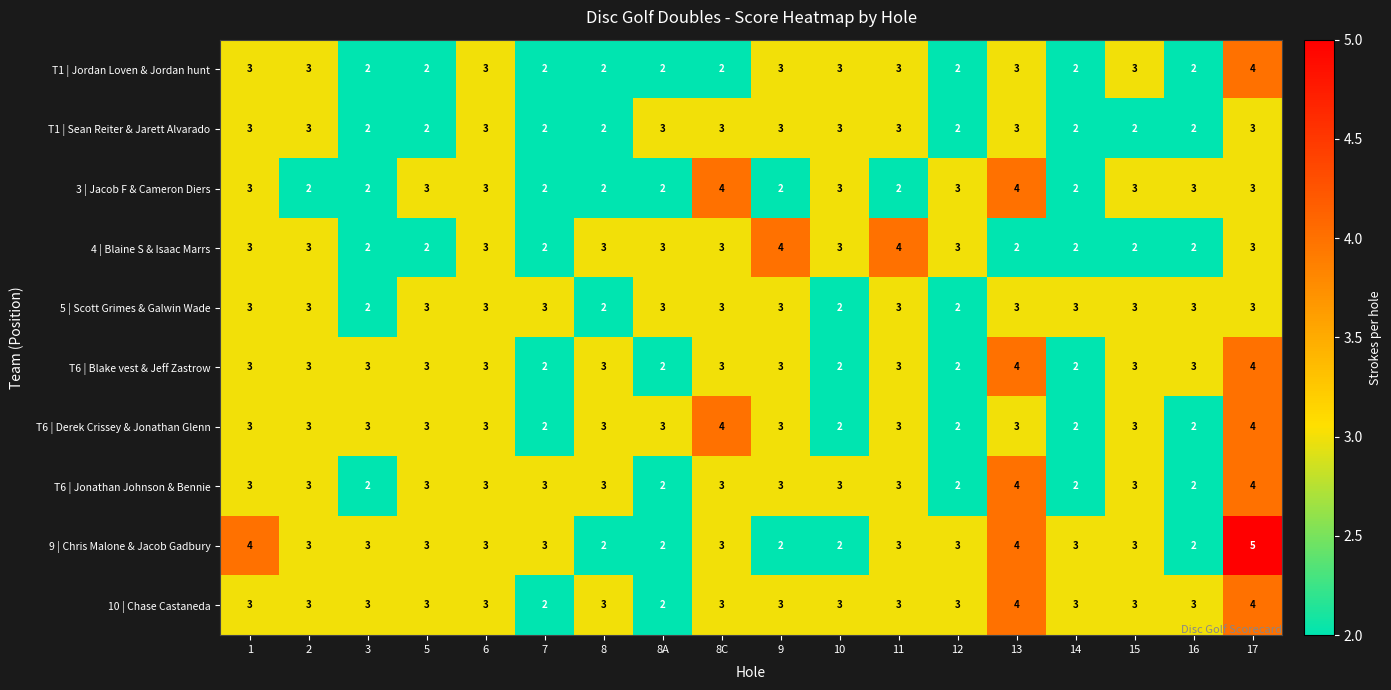

What is the total value across all series at 8C?

31